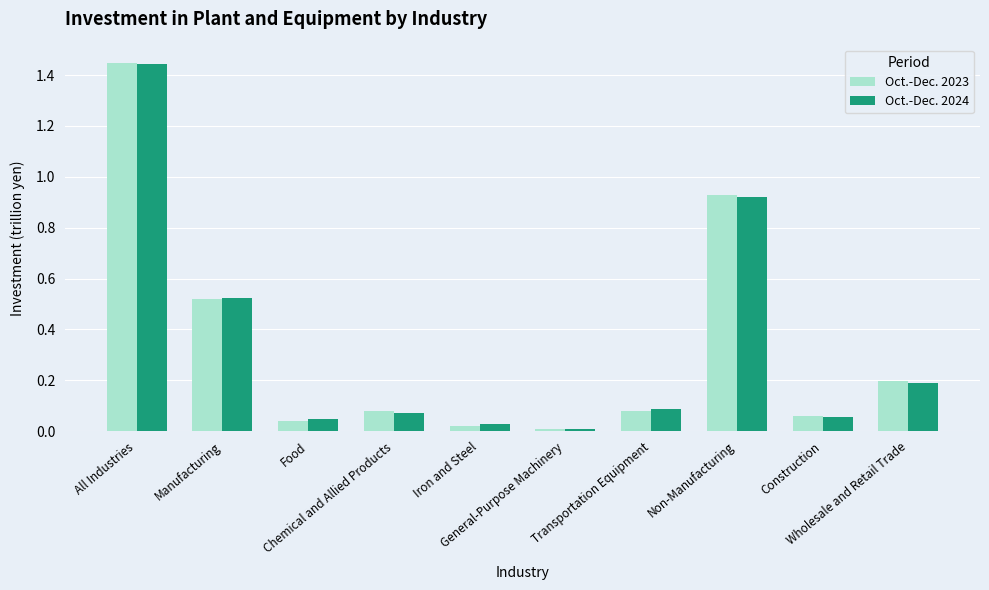

What is the average value of the Oct.-Dec. 2023 series?

0.3